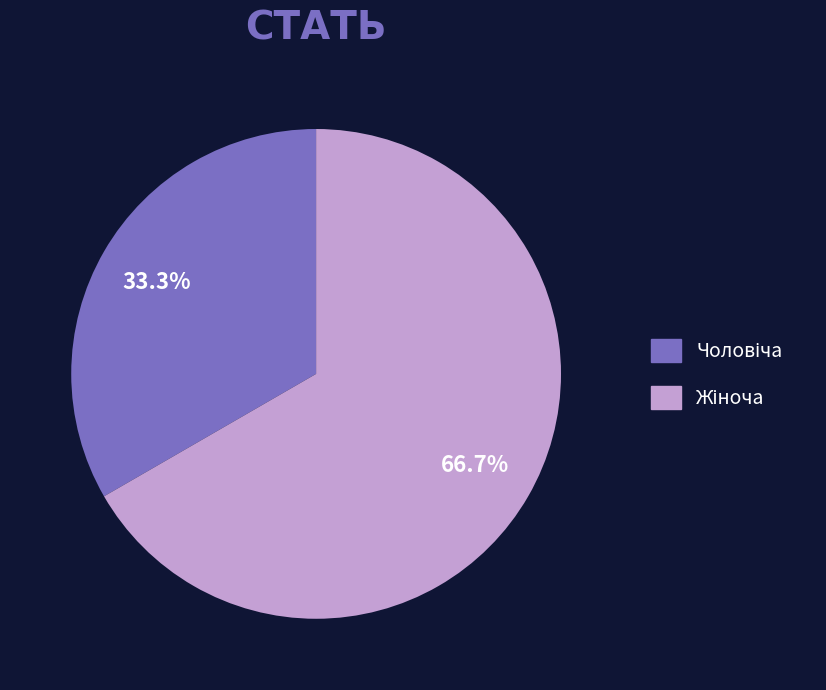

To the nearest percent, what is the difference between the largest and smallest slice percentages?

33%